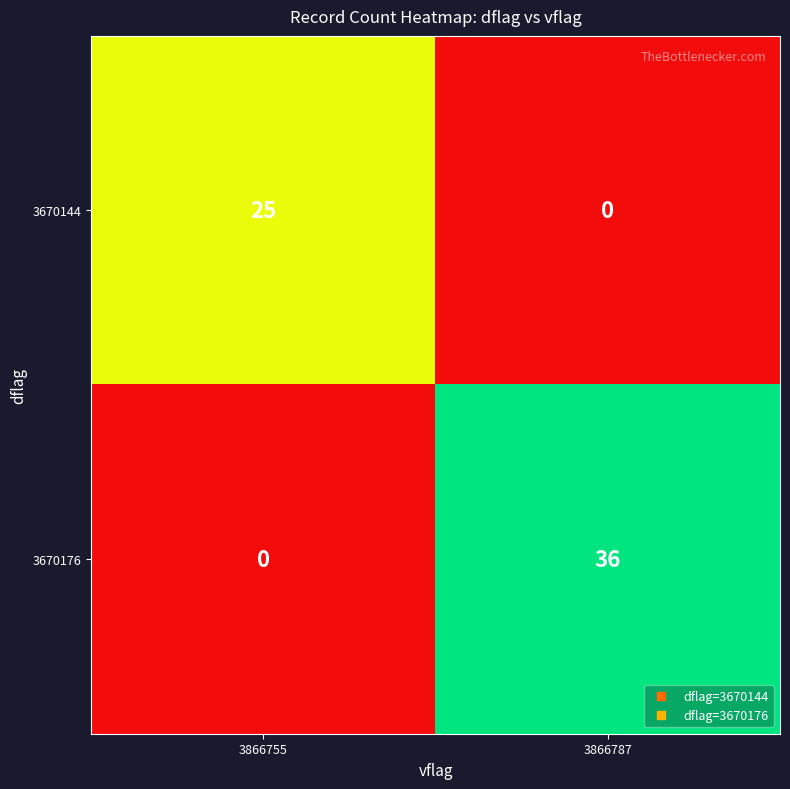

Which series has the widest spread of values?

3670176